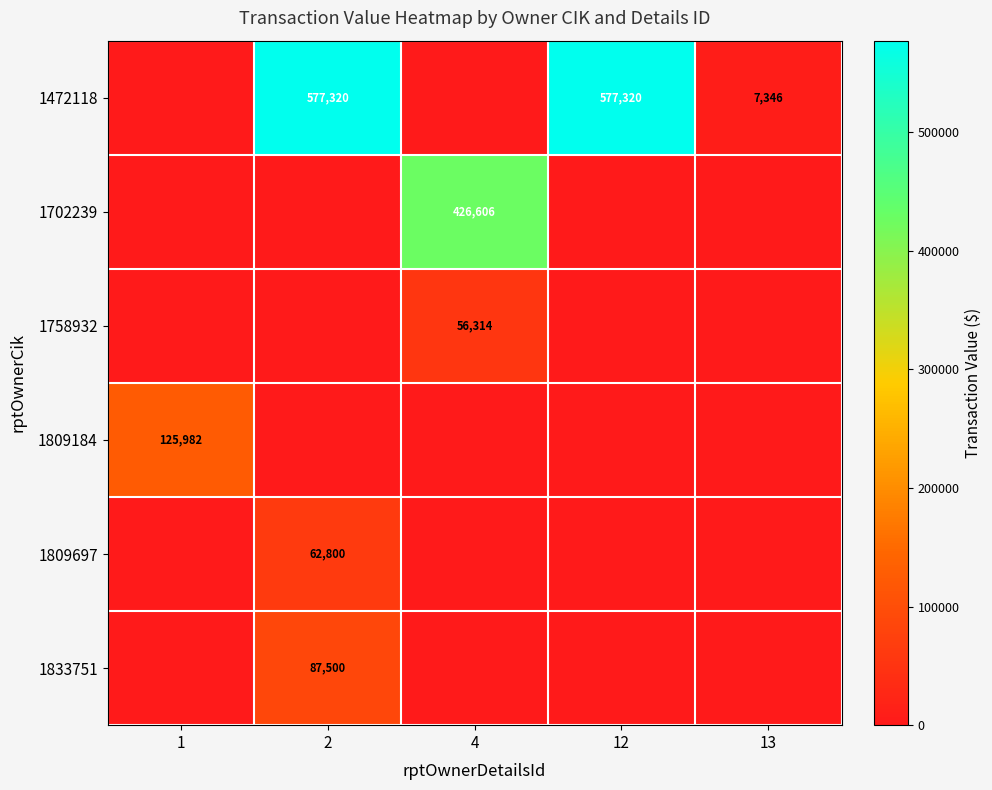

The value of 1472118 at 12 is 151288. True or false?

False